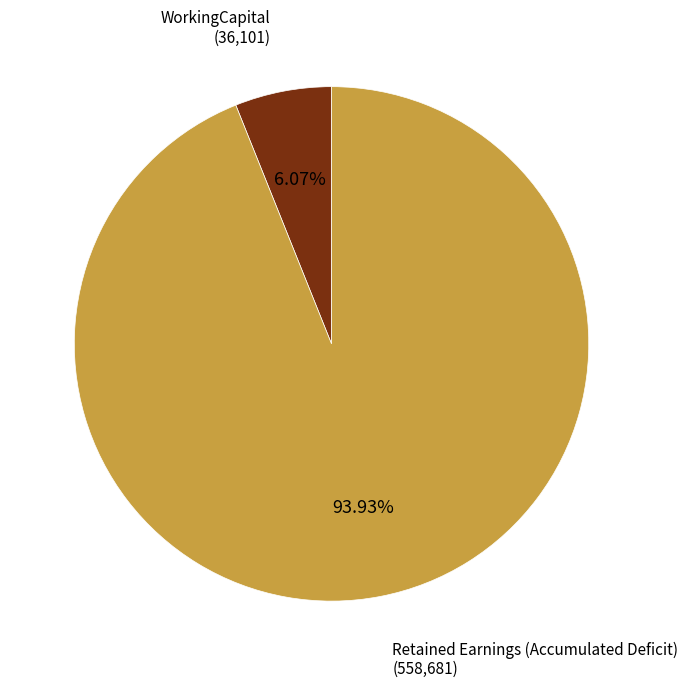

How many segments does this pie chart have?

2